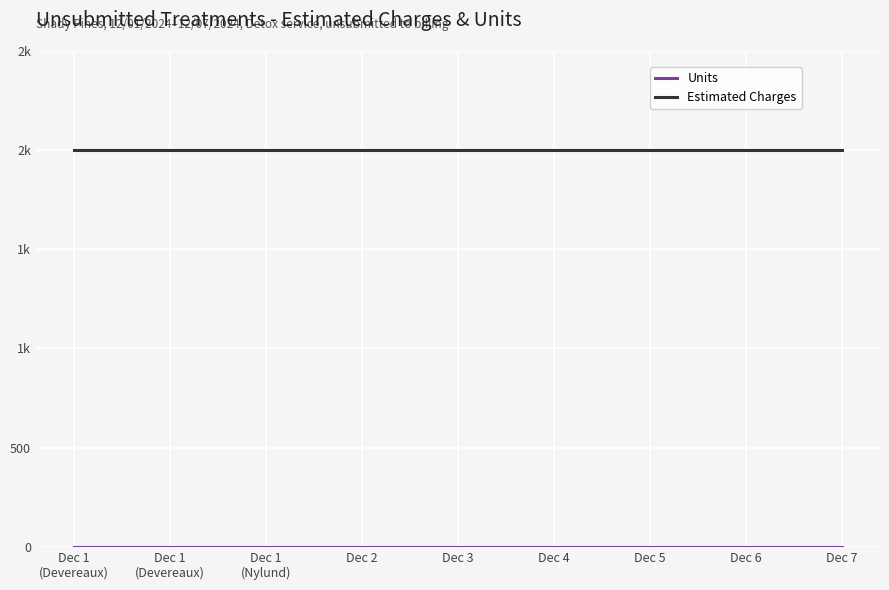

Which series has the largest total across all categories?

Estimated Charges